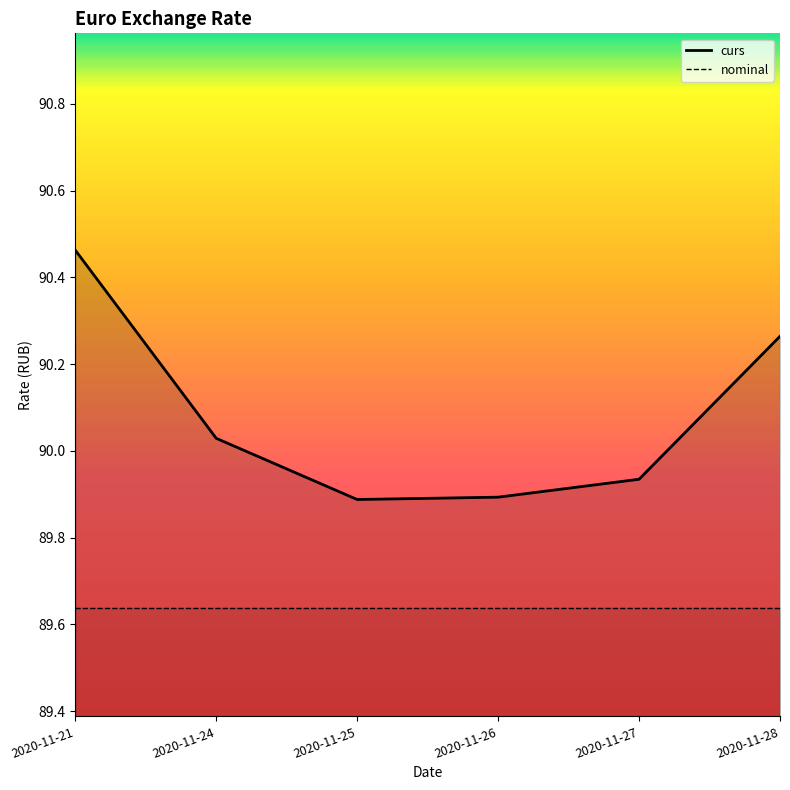

In curs, how many points are lower than both neighbors (excluding endpoints)?

1